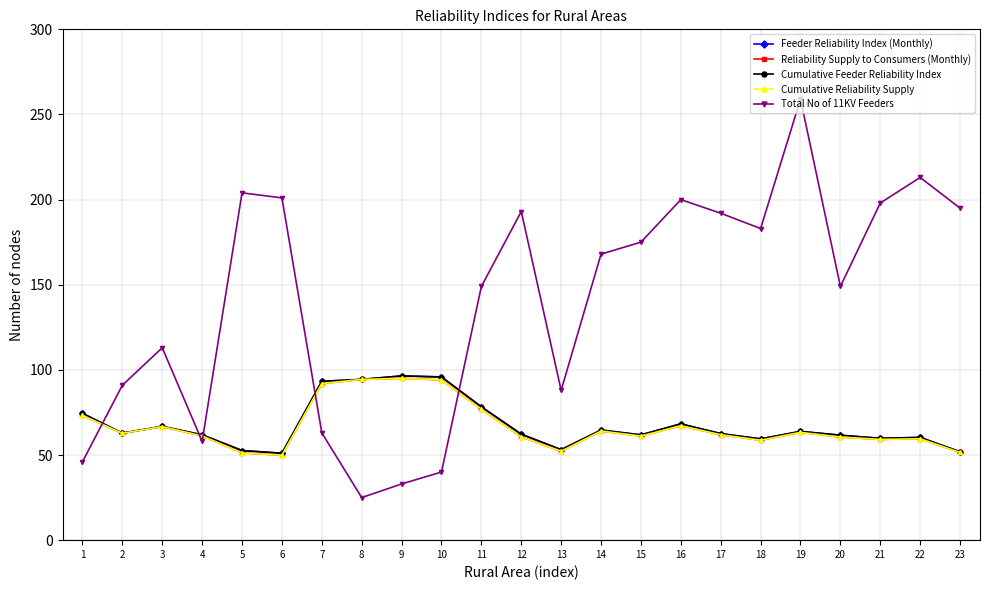

Is the value of Cumulative Feeder Reliability Index at 3 greater than the value of Total No of 11KV Feeders at 21?

No